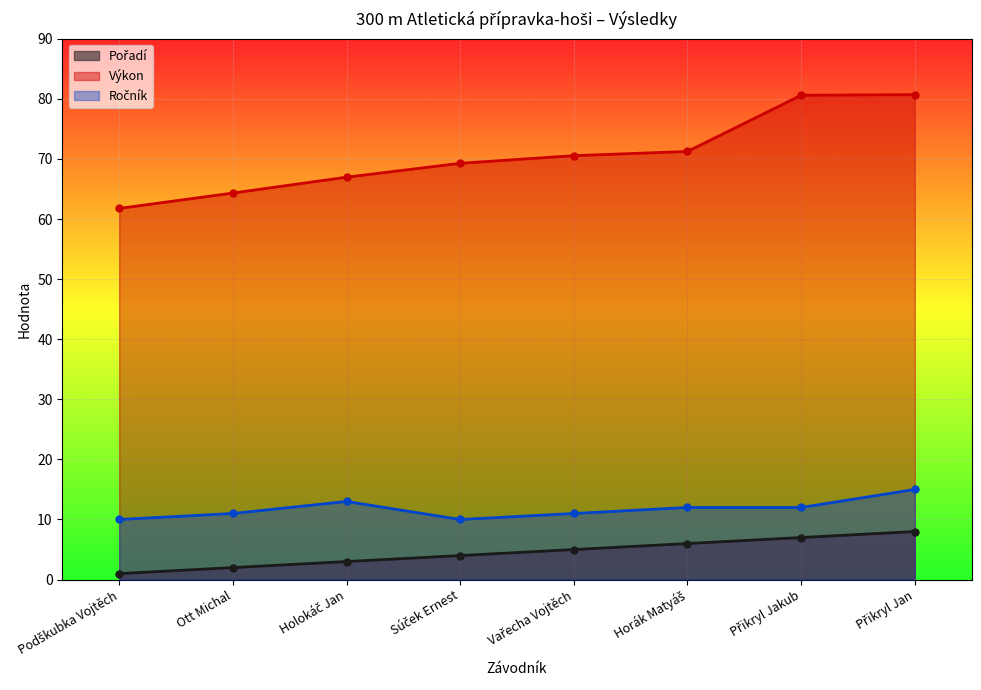

Which has a higher value, Přikryl Jakub or Súček Ernest?

Přikryl Jakub